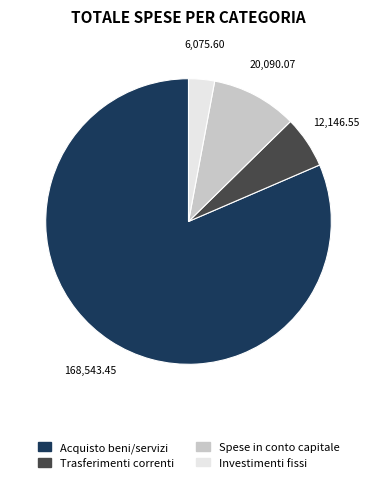

Combined, do Acquisto beni/servizi and Trasferimenti correnti account for over 50%?

Yes